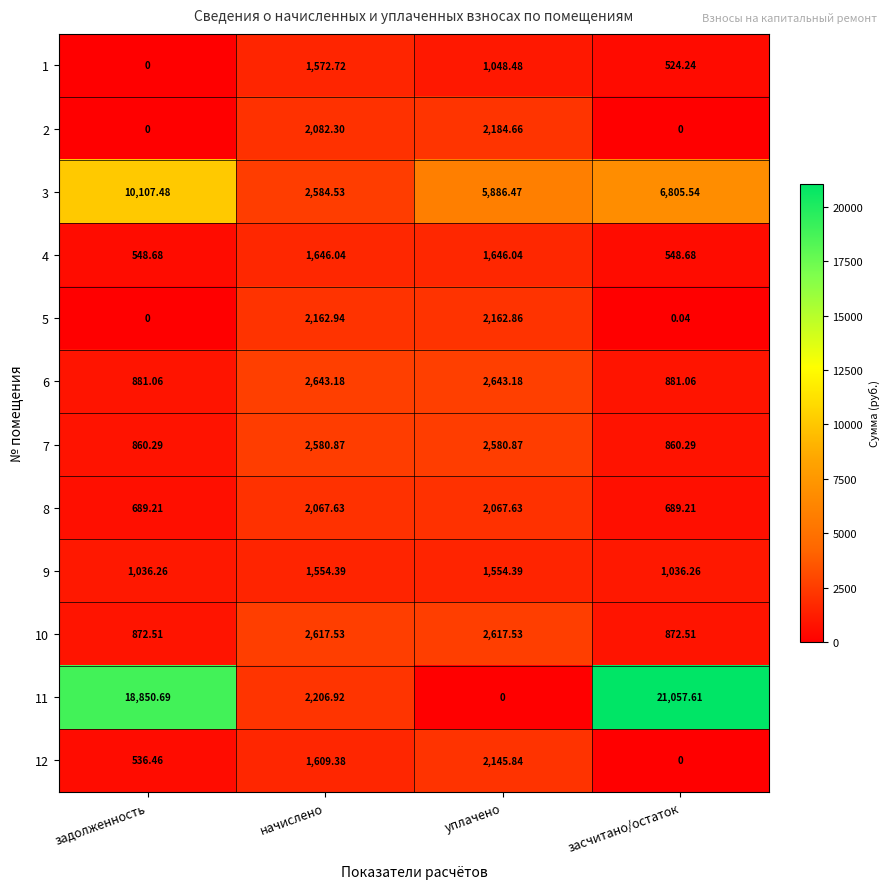

Between задолженность and начислено, which series saw the biggest shift?

11